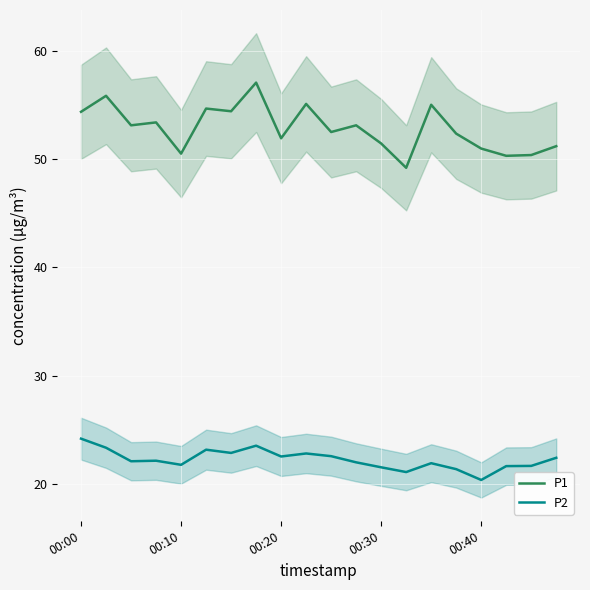

List the series in order of their overall mean, lowest first.

P2, P1